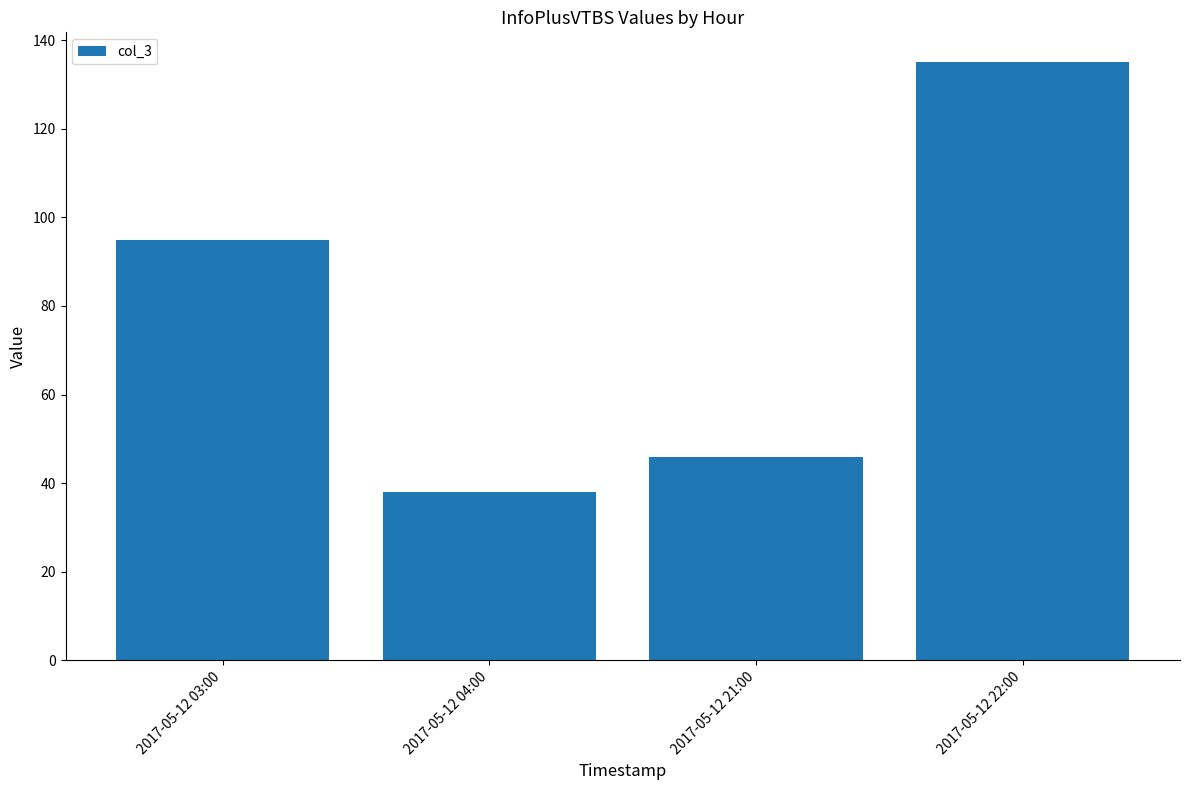

Read the value at 2017-05-12 21:00, to the nearest 10.

50